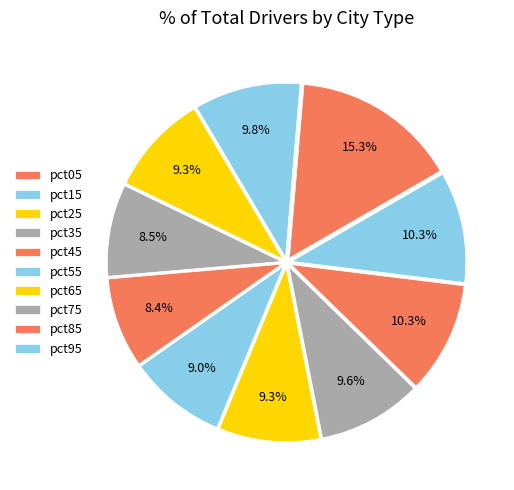

The pct95 slice represents 16% of the pie. True or false?

False